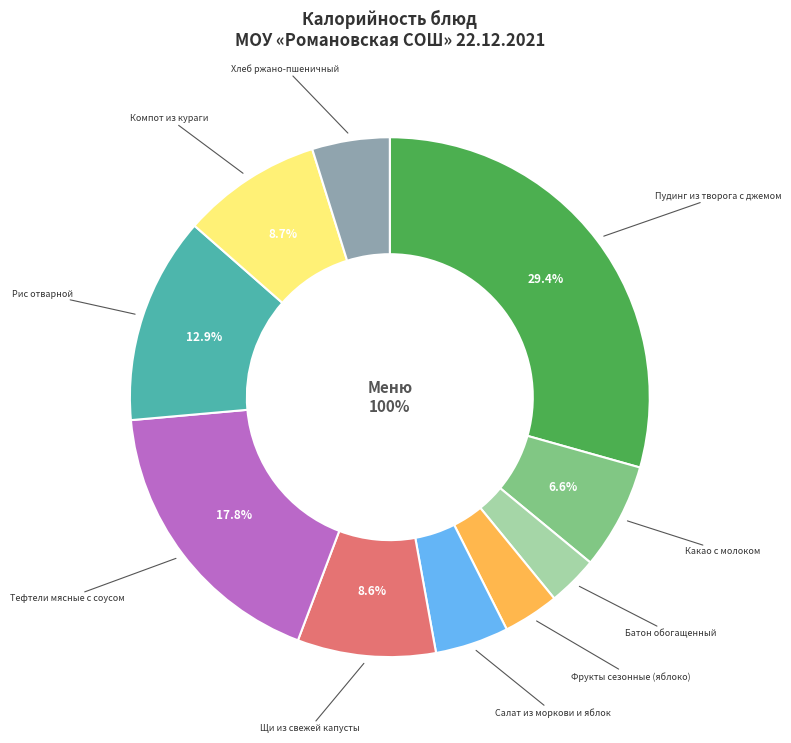

To the nearest percent, what percentage of the pie is Салат из моркови и яблок?

5%